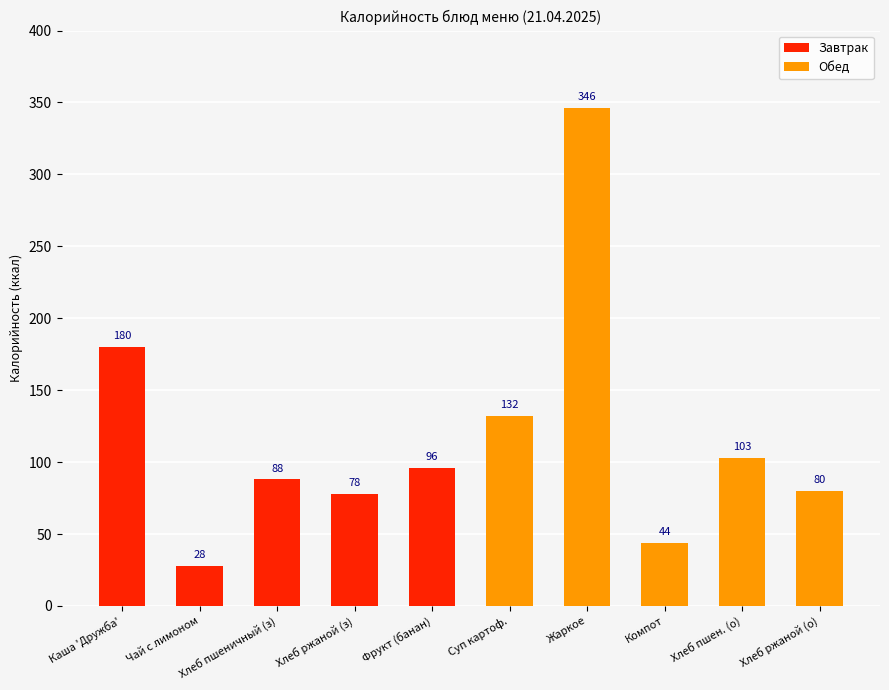

Which has a higher value, Каша 'Дружба' or Чай с лимоном?

Каша 'Дружба'